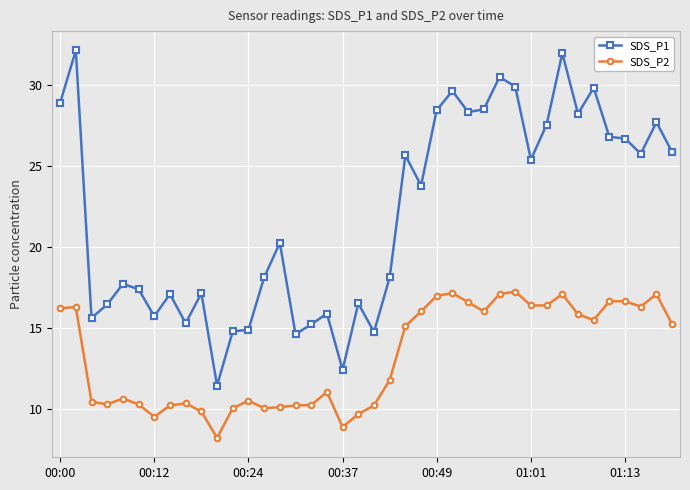

At how many categories does at least one series exceed 16?

29